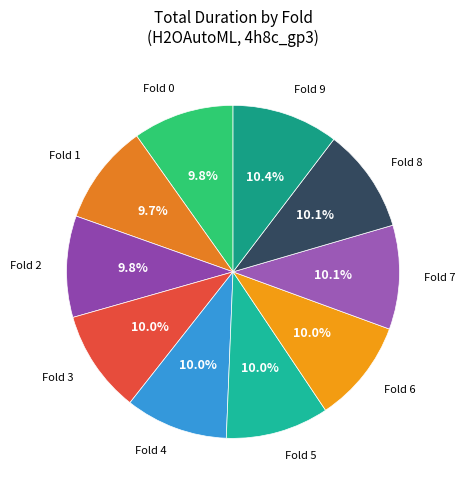

Is Fold 3 the majority of the pie?

No